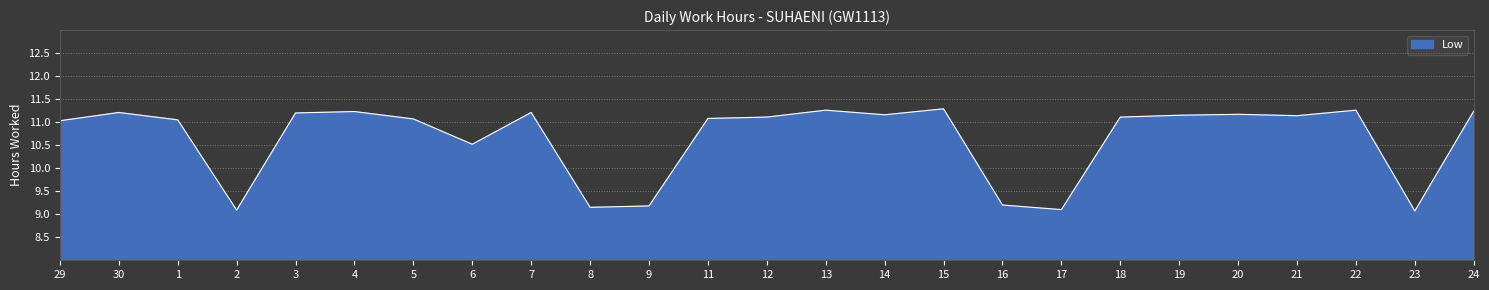

What is the smallest value displayed?

9.1